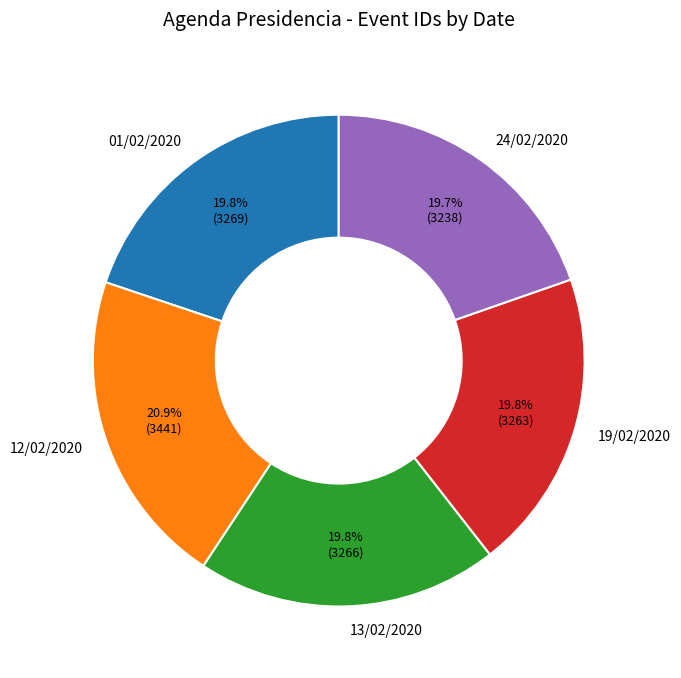

Is there a majority slice in this chart?

No